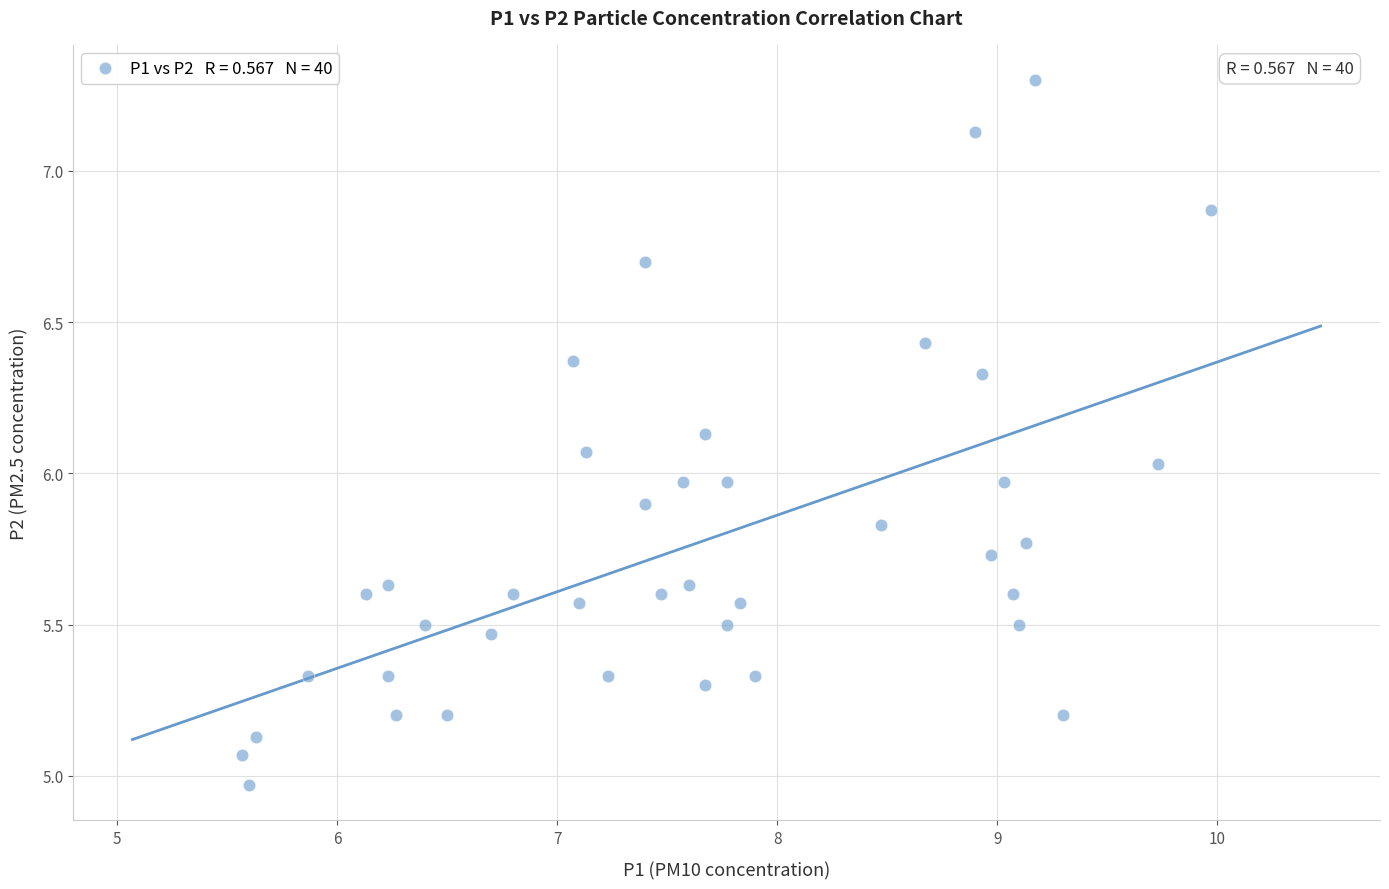

What is the range of X values (max minus min)?

4.4